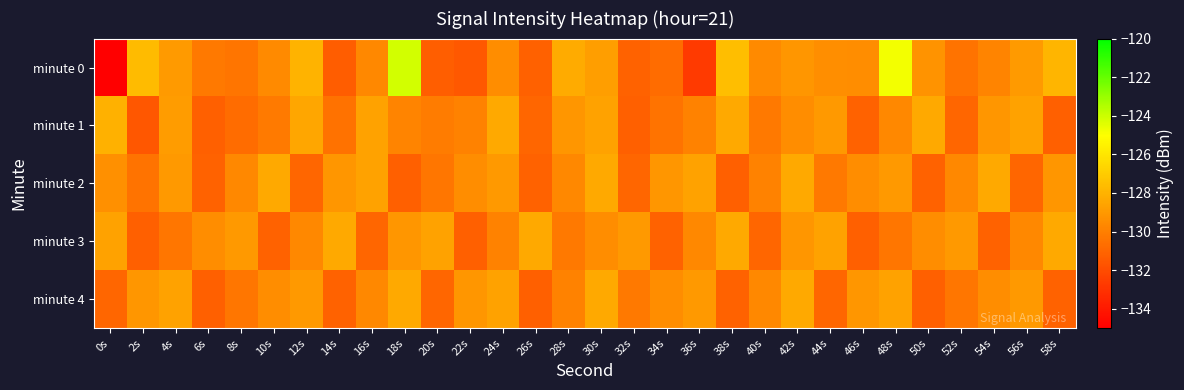

Reading left to right, transcribe all the data shown in this chart.

minute 0: 0s=-217.7	2s=-127.6	4s=-128.9	6s=-130.3	8s=-130.4	10s=-129.6	12s=-128.0	14s=-131.3	16s=-129.6	18s=-124.1	20s=-131.3	22s=-131.5	24s=-129.5	26s=-131.1	28s=-128.3	30s=-128.7	32s=-131.1	34s=-130.8	36s=-132.7	38s=-127.5	40s=-129.6	42s=-129.1	44s=-129.4	46s=-129.4	48s=-124.8	50s=-129.3	52s=-130.5	54s=-129.8	56s=-128.9	58s=-127.9
minute 1: 0s=-128.0	2s=-131.6	4s=-128.9	6s=-131.2	8s=-130.8	10s=-130.2	12s=-128.5	14s=-130.5	16s=-128.6	18s=-129.8	20s=-130.1	22s=-129.9	24s=-128.3	26s=-131.0	28s=-129.1	30s=-128.7	32s=-131.2	34s=-130.5	36s=-129.9	38s=-128.3	40s=-130.2	42s=-129.5	44s=-129.0	46s=-131.1	48s=-129.7	50s=-128.3	52s=-131.0	54s=-129.1	56s=-128.7	58s=-131.2
minute 2: 0s=-129.3	2s=-130.5	4s=-129.0	6s=-131.1	8s=-129.7	10s=-128.3	12s=-131.0	14s=-129.1	16s=-128.7	18s=-131.2	20s=-130.3	22s=-129.5	24s=-129.0	26s=-131.1	28s=-129.7	30s=-128.3	32s=-131.0	34s=-129.1	36s=-128.7	38s=-131.2	40s=-129.9	42s=-128.3	44s=-130.2	46s=-129.5	48s=-129.0	50s=-131.1	52s=-129.7	54s=-128.3	56s=-131.0	58s=-129.1
minute 3: 0s=-128.7	2s=-131.2	4s=-130.3	6s=-129.5	8s=-129.0	10s=-131.1	12s=-129.7	14s=-128.3	16s=-131.0	18s=-129.1	20s=-128.7	22s=-131.2	24s=-129.9	26s=-128.3	28s=-130.2	30s=-129.5	32s=-129.0	34s=-131.1	36s=-129.7	38s=-128.3	40s=-131.0	42s=-129.1	44s=-128.7	46s=-131.2	48s=-130.3	50s=-129.5	52s=-129.0	54s=-131.1	56s=-129.7	58s=-128.3
minute 4: 0s=-131.0	2s=-129.1	4s=-128.7	6s=-131.2	8s=-130.3	10s=-129.5	12s=-129.0	14s=-131.1	16s=-129.7	18s=-128.3	20s=-131.0	22s=-129.1	24s=-128.7	26s=-131.2	28s=-129.9	30s=-128.3	32s=-130.2	34s=-129.5	36s=-129.0	38s=-131.1	40s=-129.7	42s=-128.3	44s=-131.0	46s=-129.1	48s=-128.7	50s=-131.2	52s=-130.3	54s=-129.5	56s=-129.0	58s=-131.1